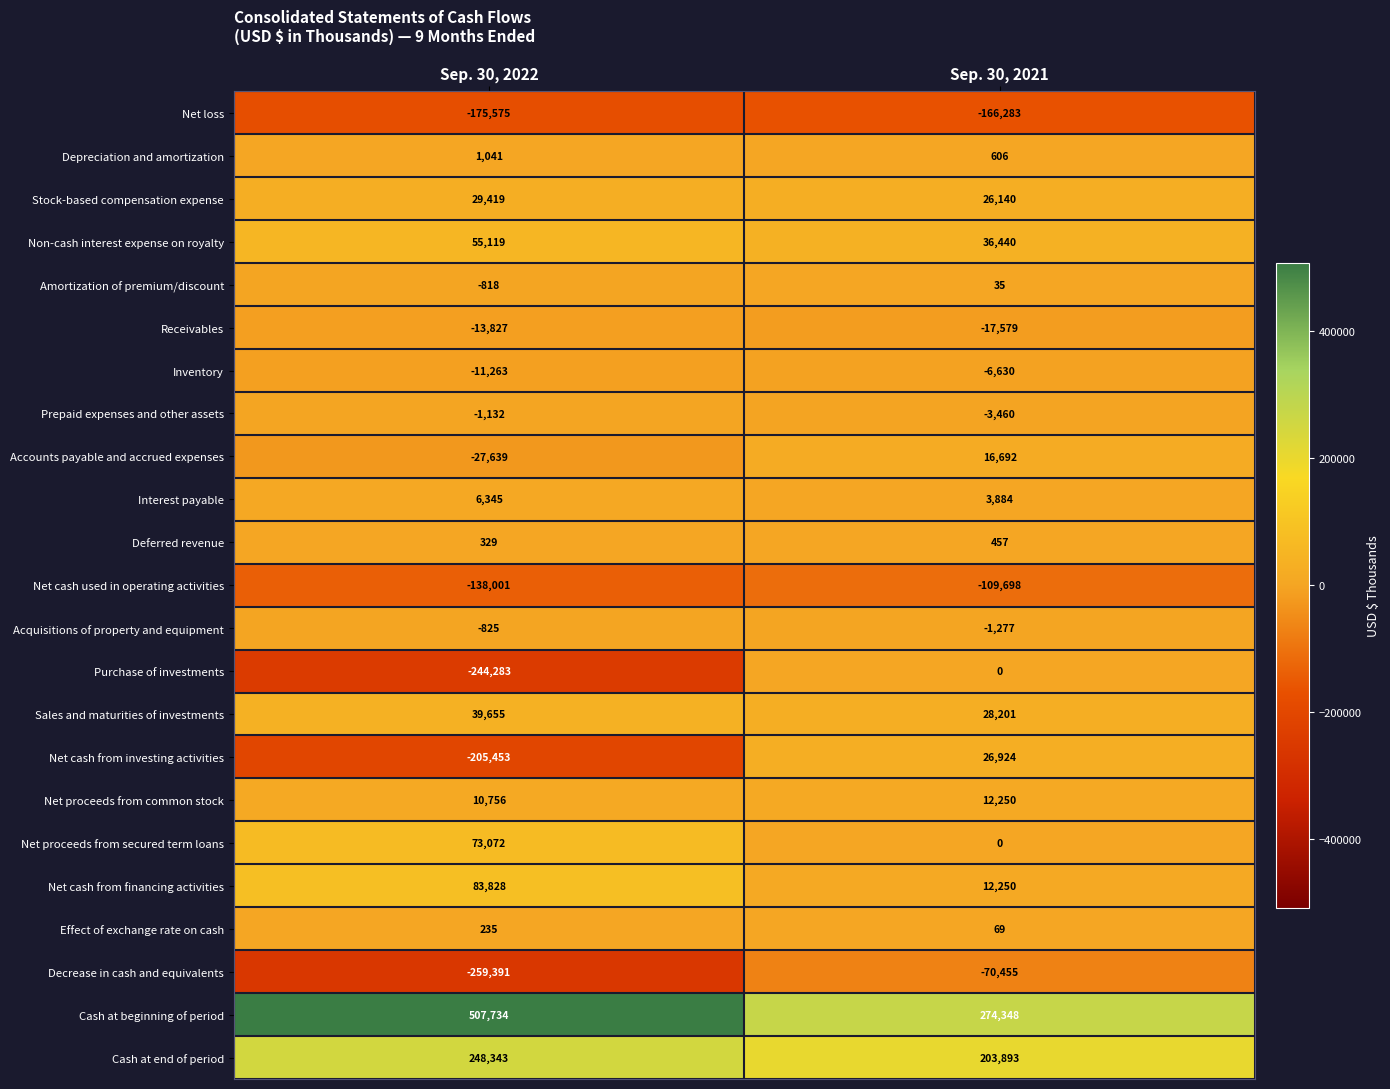

The value of Net cash from financing activities at Sep. 30, 2021 is 4606. True or false?

False